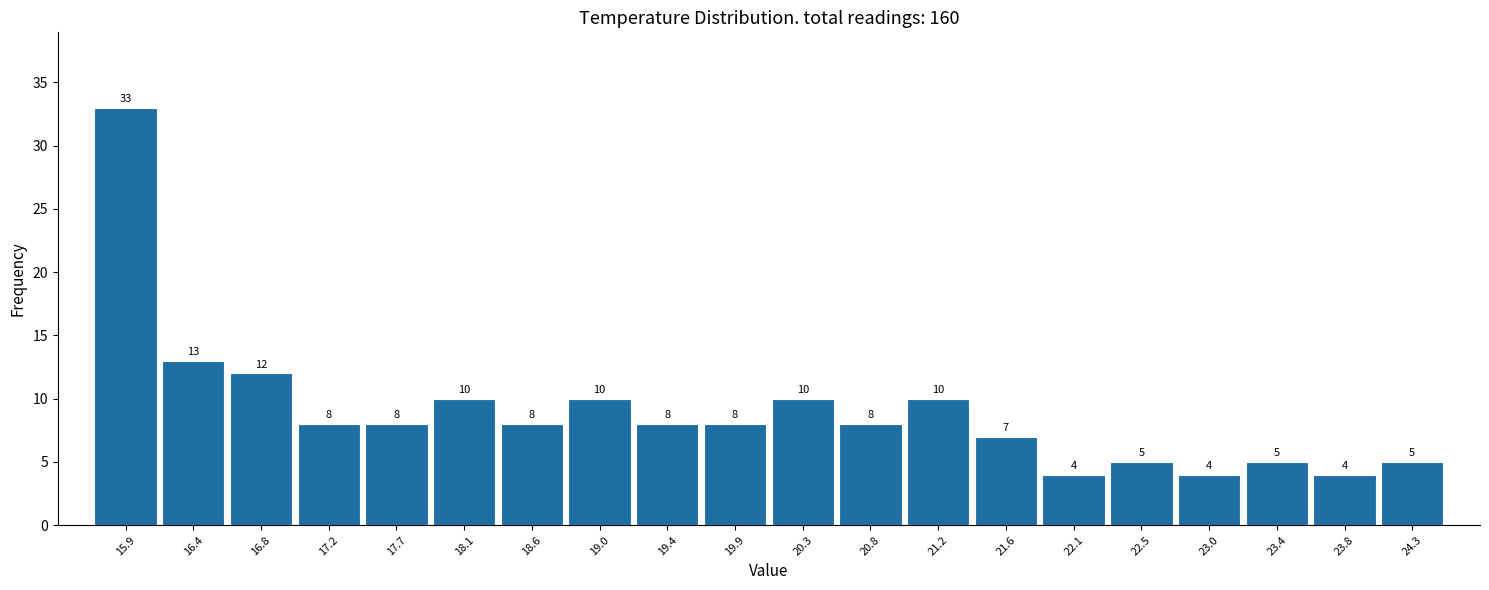

Over which range of the x-axis is the bar tallest?

15.70 to 16.14